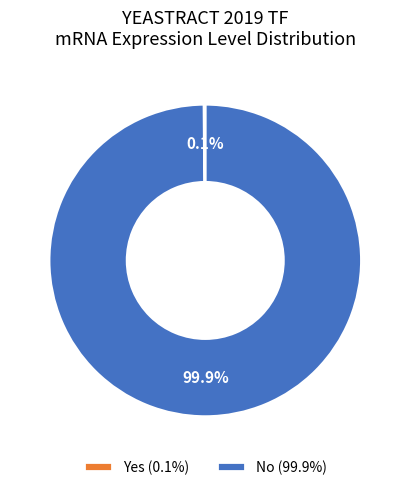

Which category has the biggest portion of the pie?

No (99.9%)